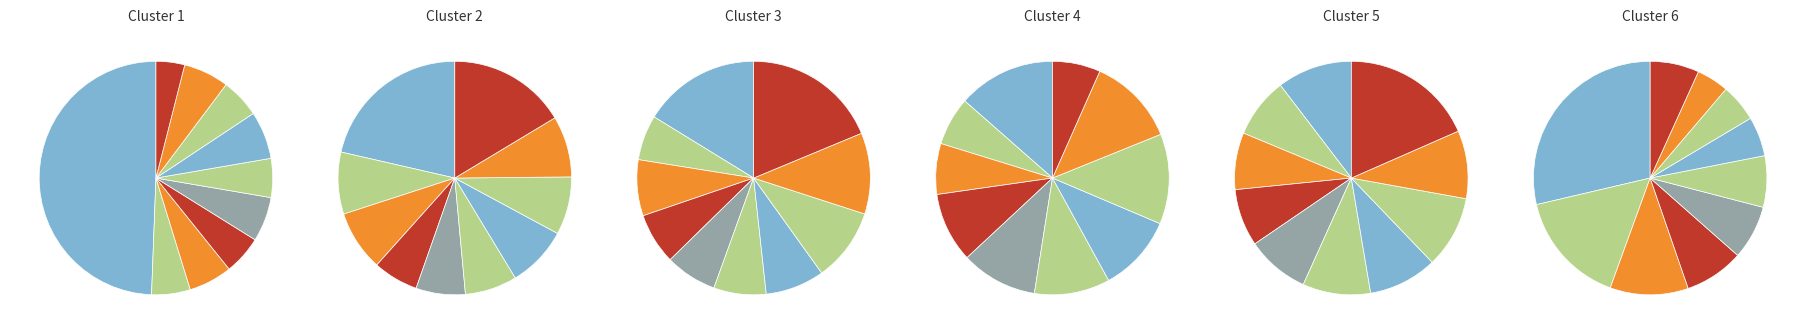

To the nearest percent, what percentage of the pie is pct45?

6%